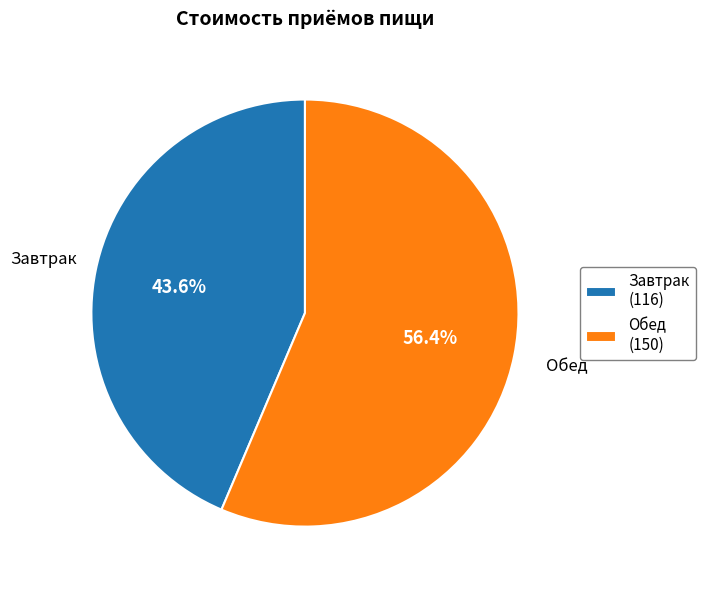

Count the number of slices in the pie.

2